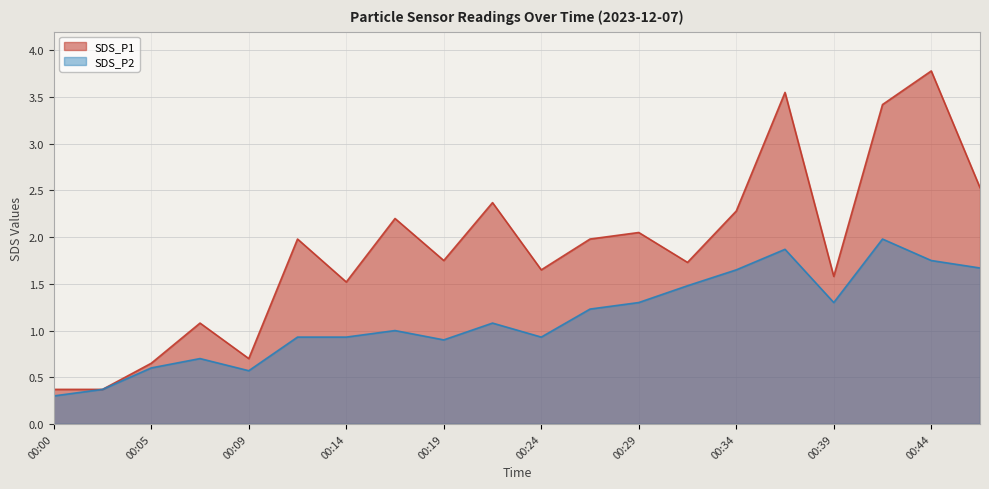

How many values in the SDS_P2 series are below 1?

9